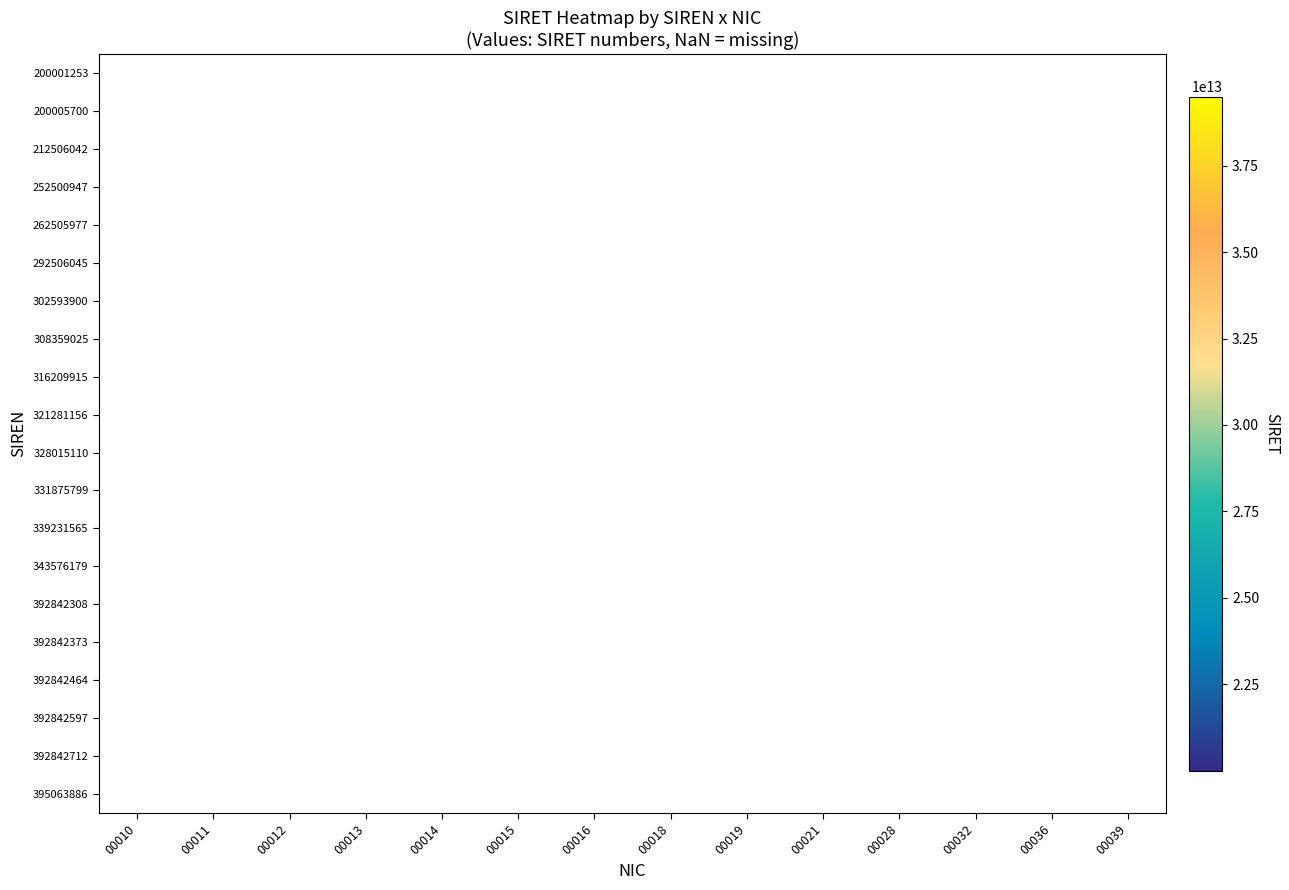

How many distinct data groups are displayed?

20